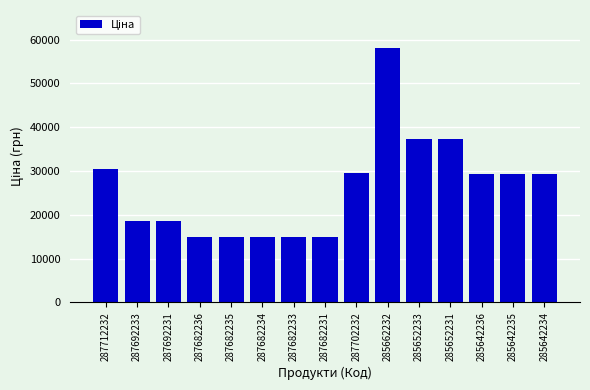

How many data points does each series have?

15